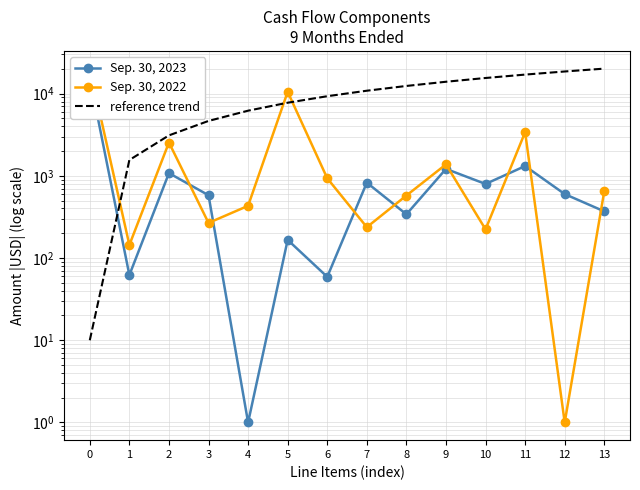

What is the approximate value of reference trend at 10?

15456.2